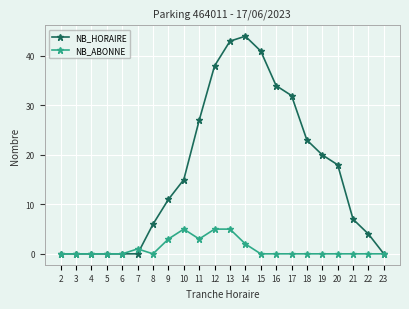

Rank the series by their average value, from highest to lowest.

NB_HORAIRE, NB_ABONNE